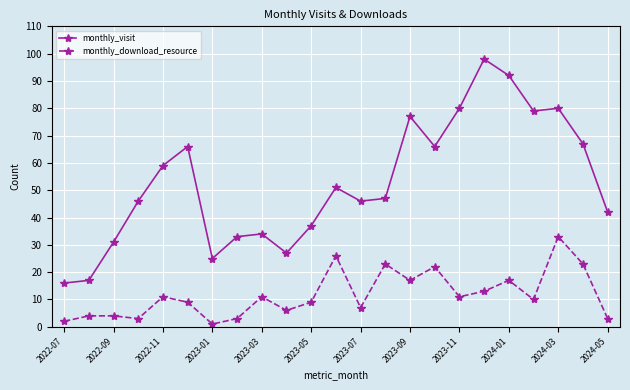

Reading left to right, extract all data points from this chart.

monthly_visit: 16	17	31	46	59	66	25	33	34	27	37	51	46	47	77	66	80	98	92	79	80	67	42
monthly_download_resource: 2	4	4	3	11	9	1	3	11	6	9	26	7	23	17	22	11	13	17	10	33	23	3